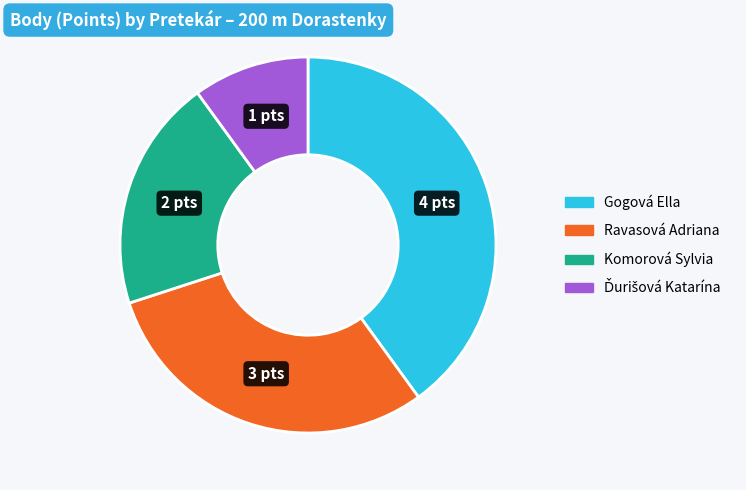

Do Ravasová Adriana and Gogová Ella together represent more than half of the pie?

Yes